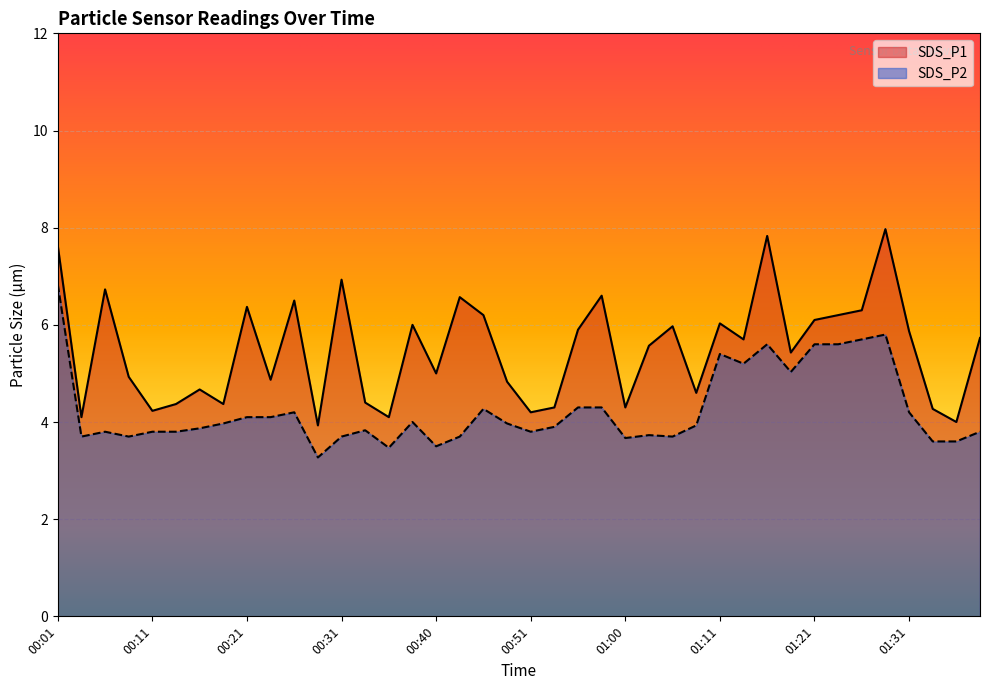

True or false: SDS_P2 has a value of 3.8 at 00:06.

True